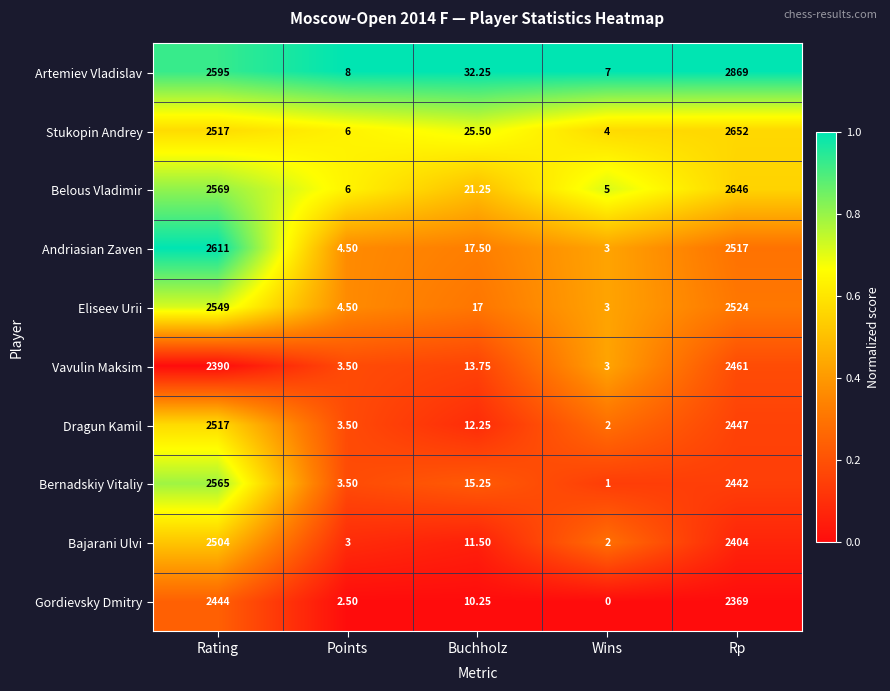

What is the difference between the highest and lowest values at Rating?

221.0